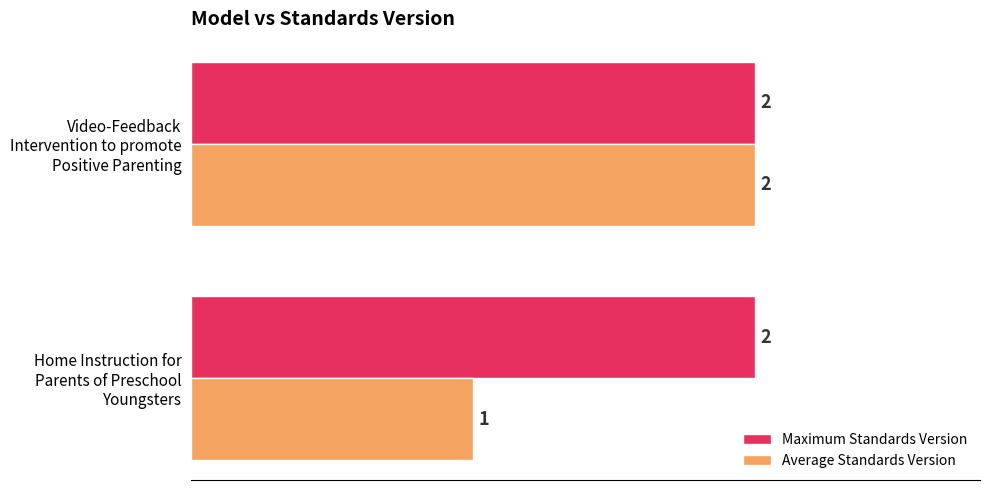

What is the maximum value shown in the chart?

2.0